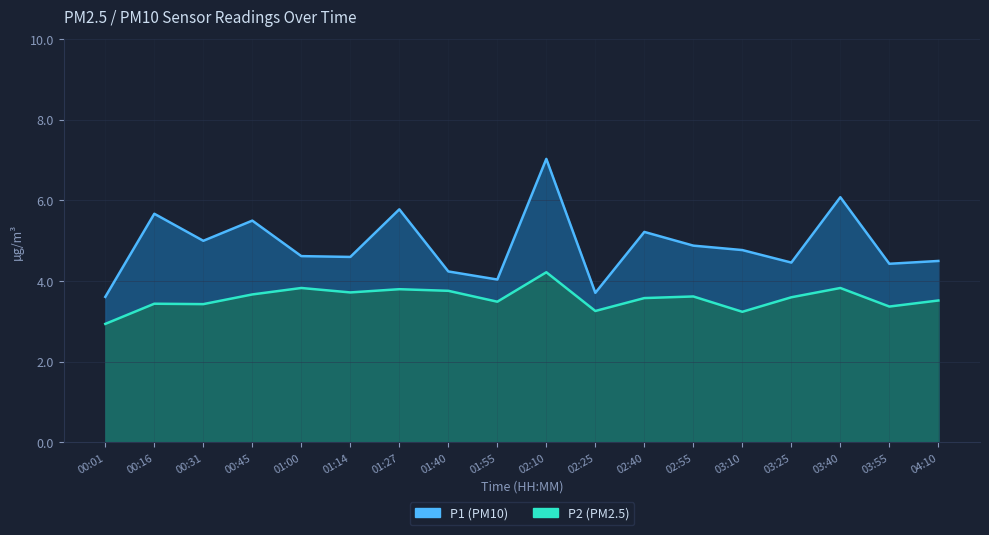

Count the number of data series in this chart.

2